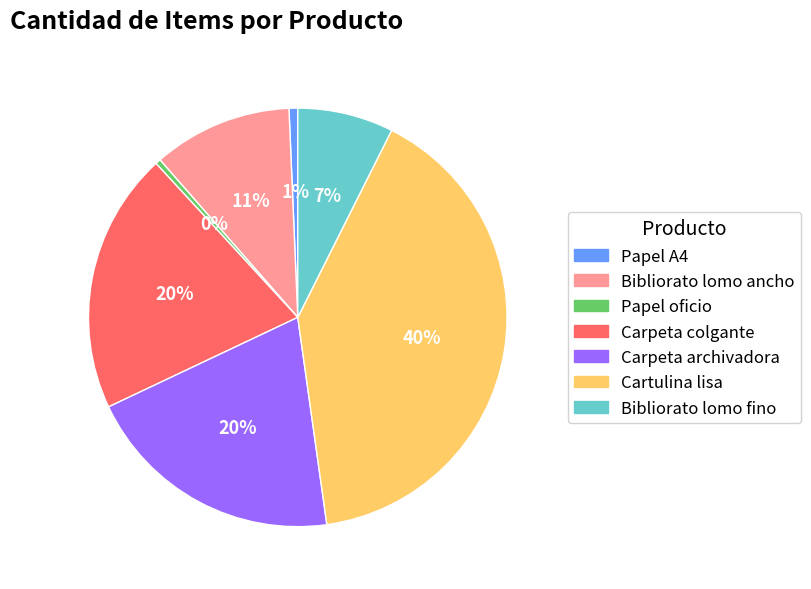

The Papel A4 slice represents 11% of the pie. True or false?

False